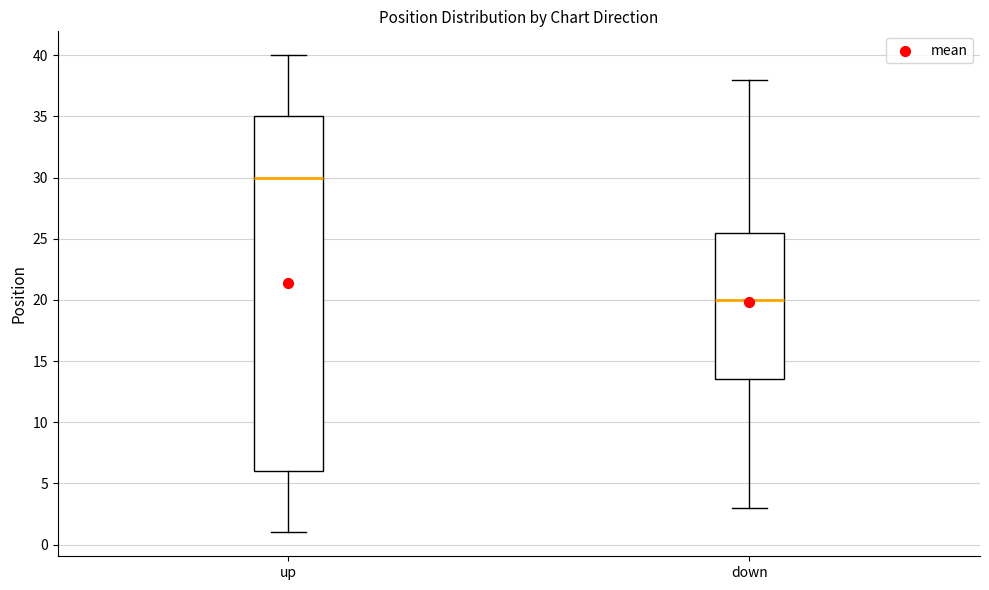

Where does the upper whisker of the box for up end on the y-axis? The values are not printed on the chart, so give them approximately, as read against the axis.

40.0